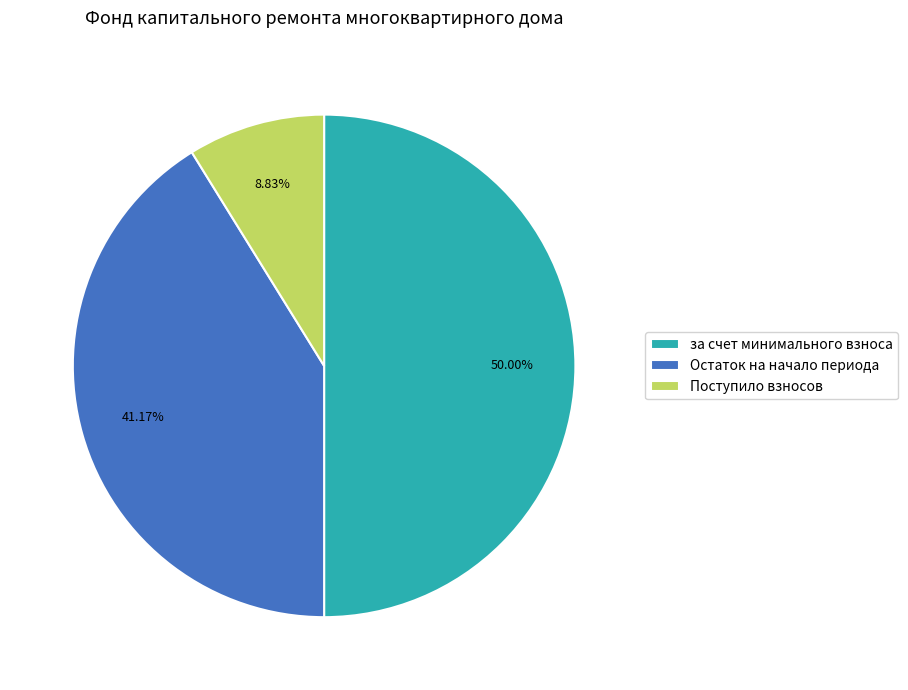

Which category accounts for the majority?

за счет минимального взноса